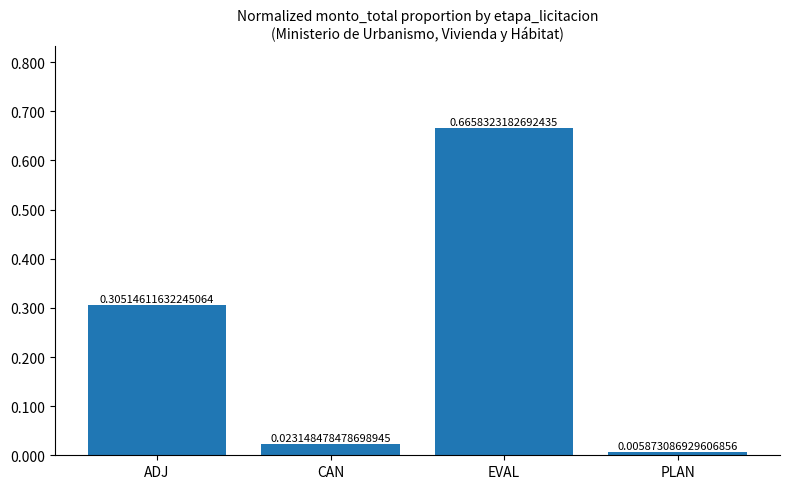

List the labels in order of value, largest first.

EVAL, ADJ, CAN, PLAN